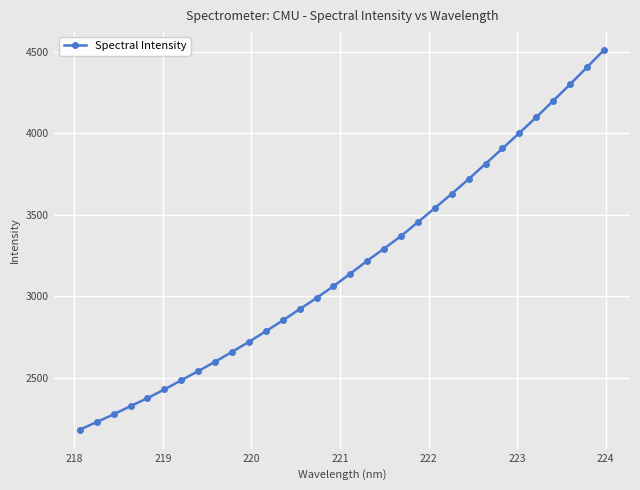

True or false: the data has more than 2 interior local peaks.

False